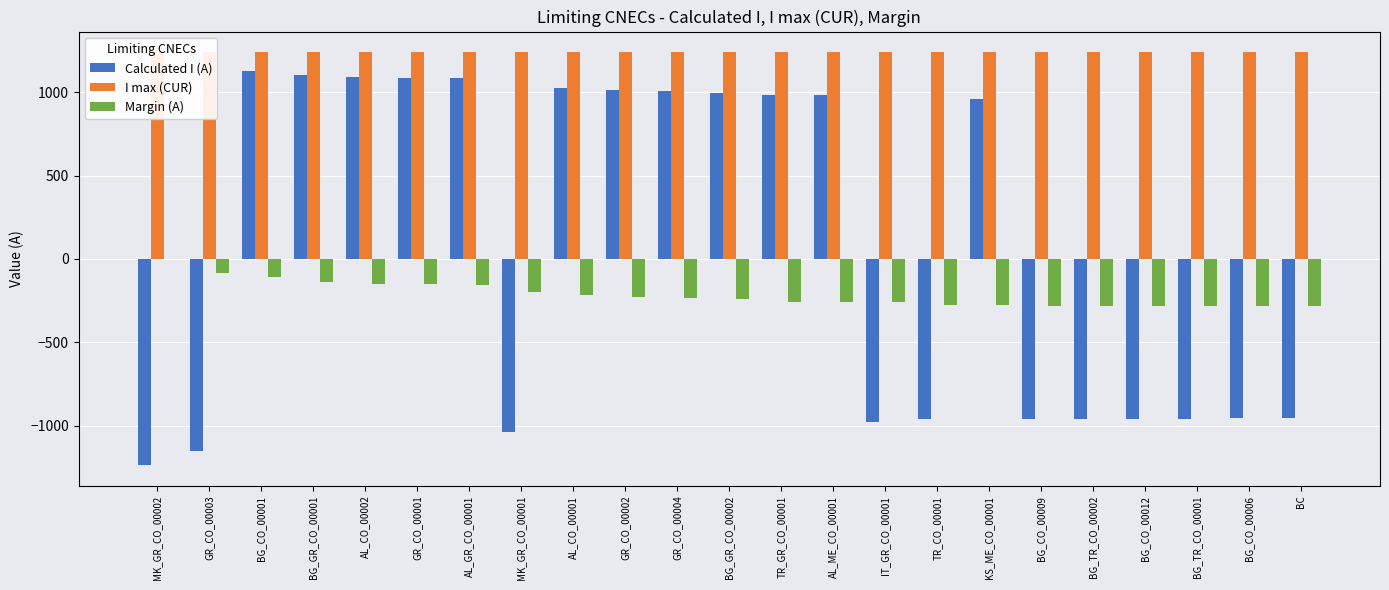

What is the label of the 5th bar from the right?

BG_TR_CO_00002